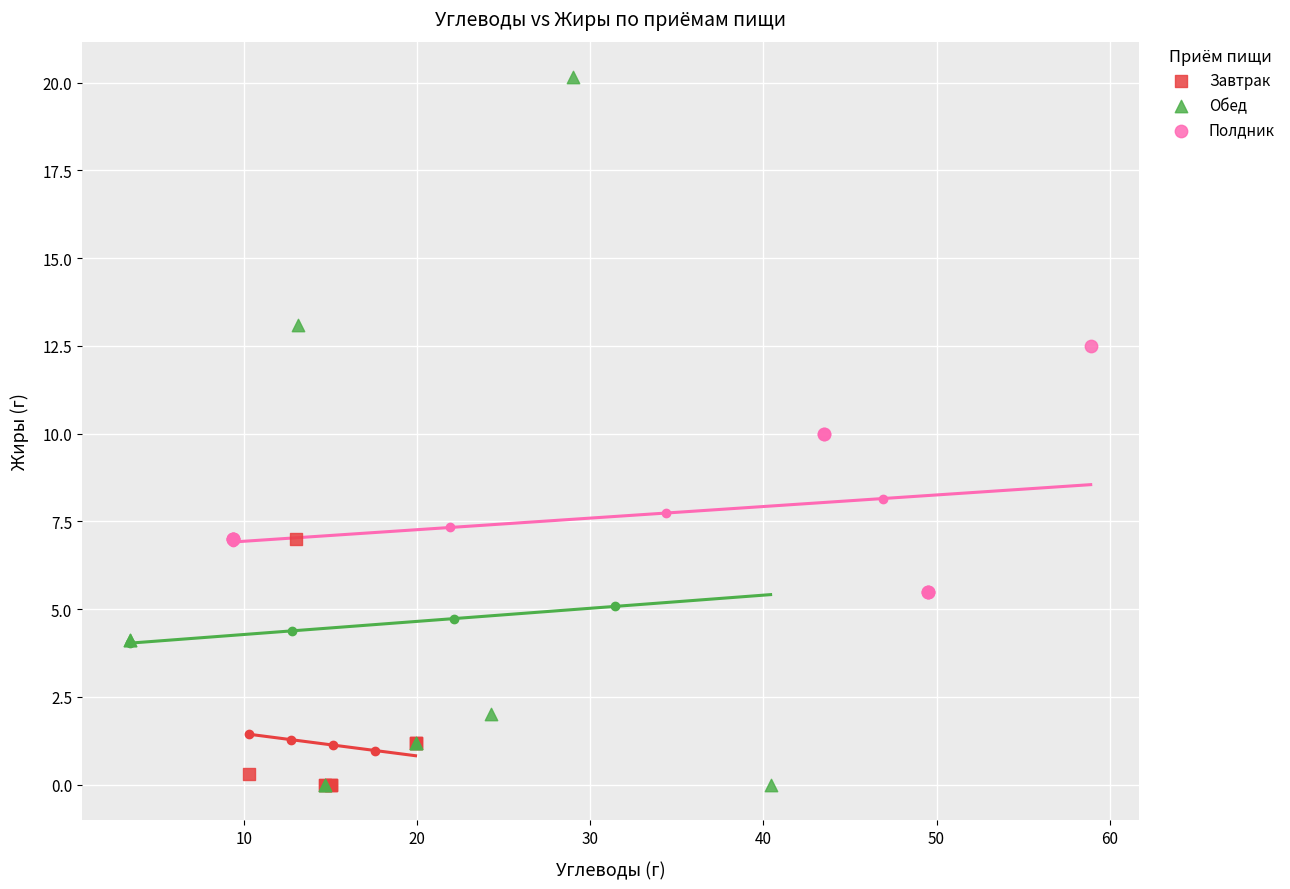

Which series has the largest Y range (max minus min)?

Обед